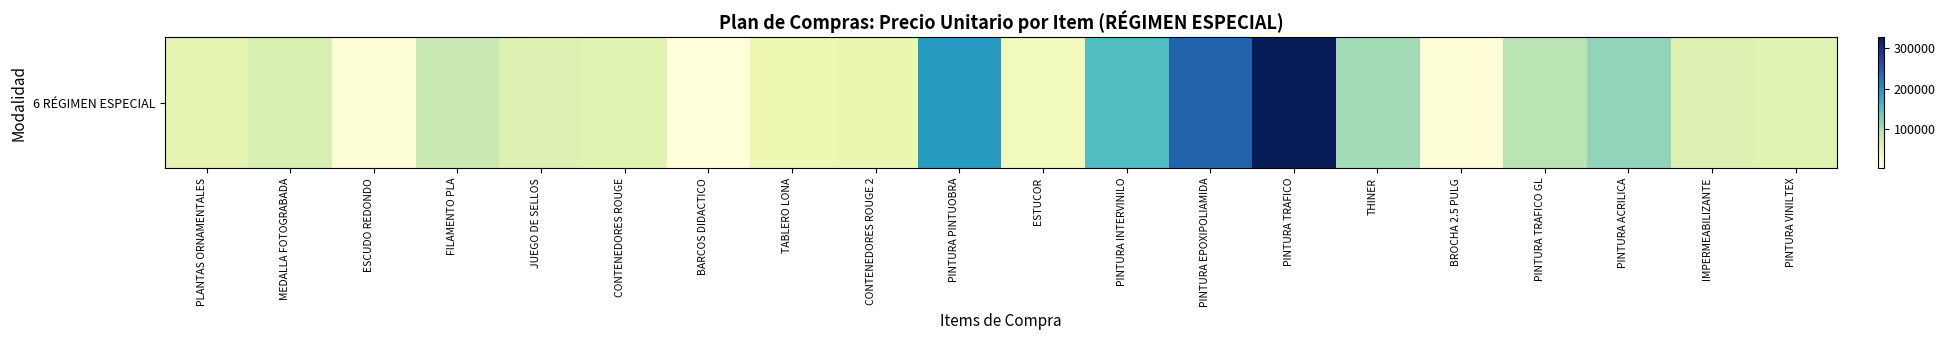

Reading right to left, transcribe all the data shown in this chart.

56018	60168	113232	90421	5042	102521	327563	240500	153245	31008	194874	45000	40000	1500	55000	60000	79832	4200	65000	50000